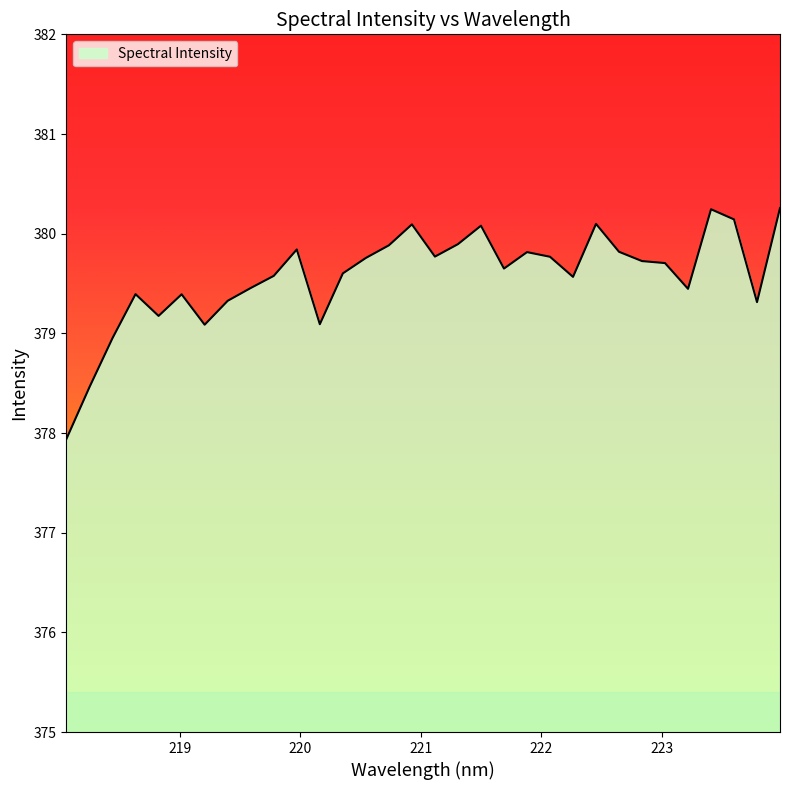

How many lines are shown in the chart?

1